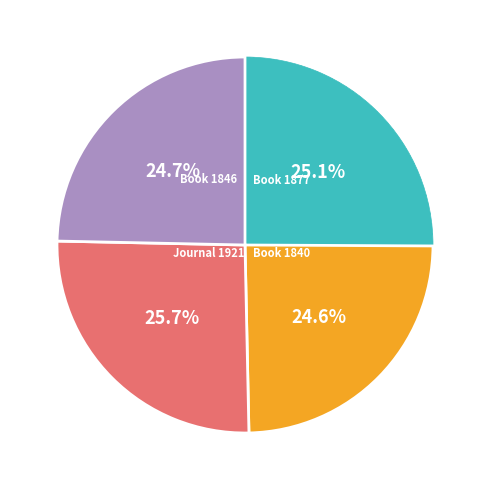

Does any single category account for the majority?

No